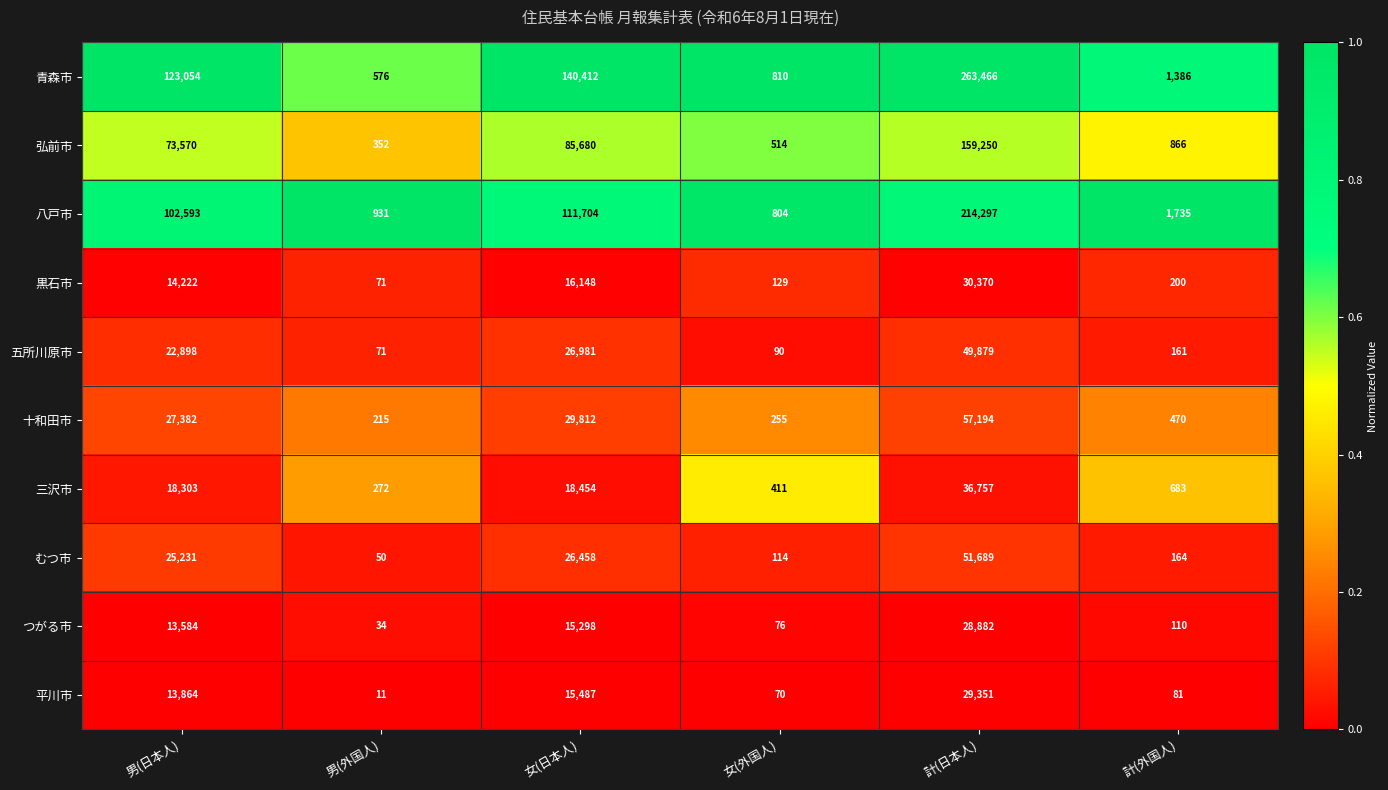

At which category is the sum across all series the highest?

計(日本人)